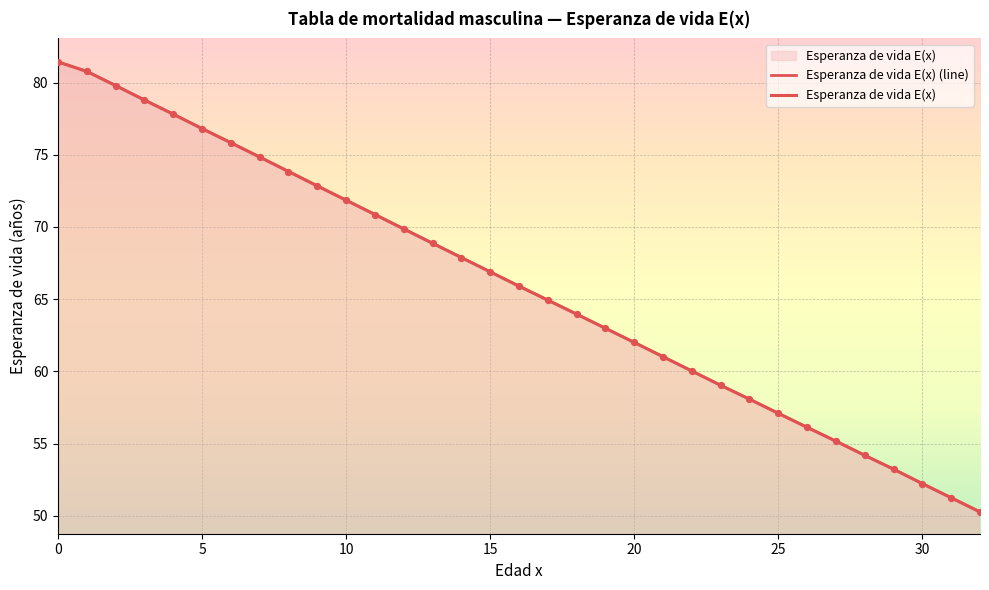

Which series has the largest Y range (max minus min)?

Esperanza de vida E(x) (line)